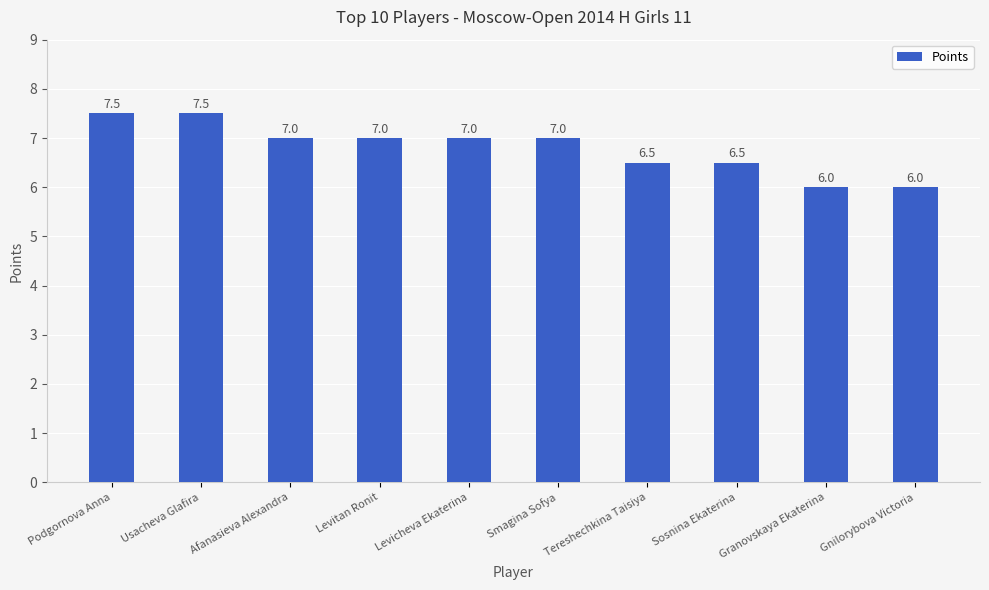

What is the label of the 3rd bar from the left?

Afanasieva Alexandra